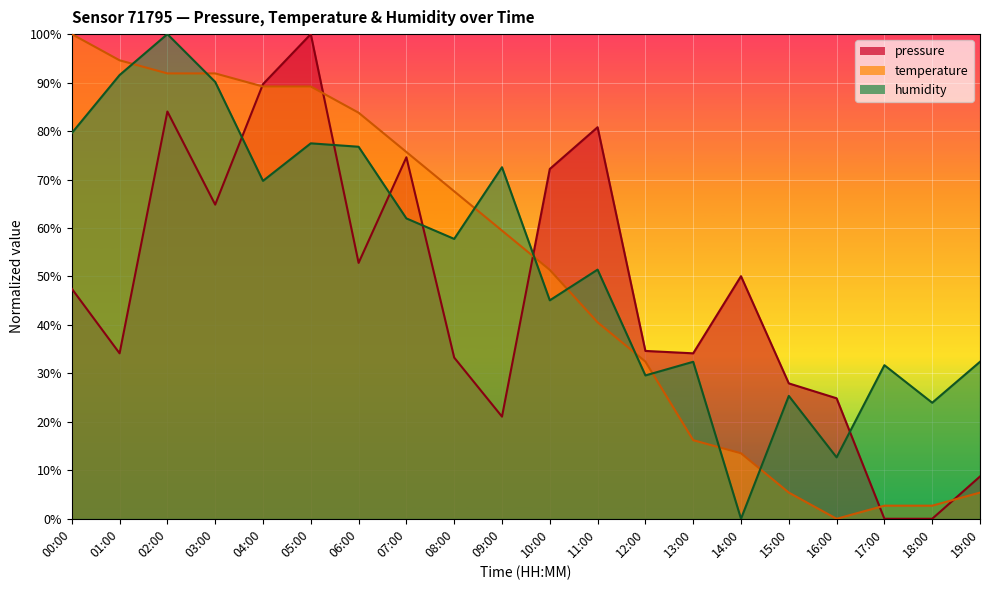

What is the label of the 2nd point from the left?

01:00